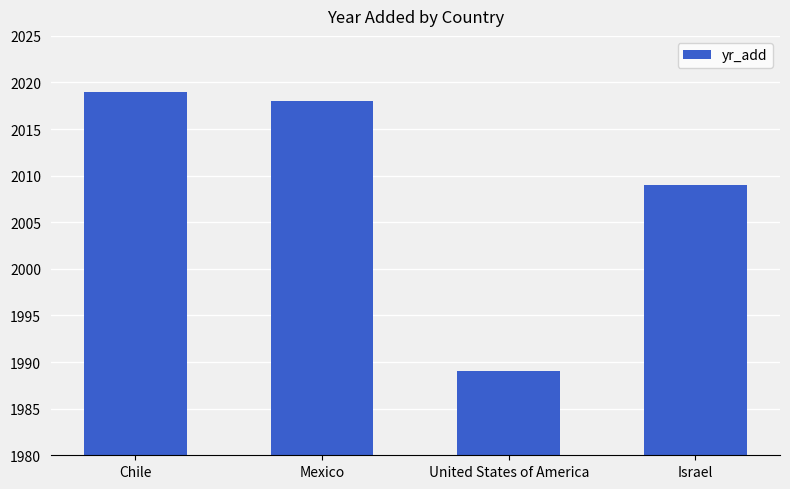

What is the label of the 4th bar from the left?

Israel